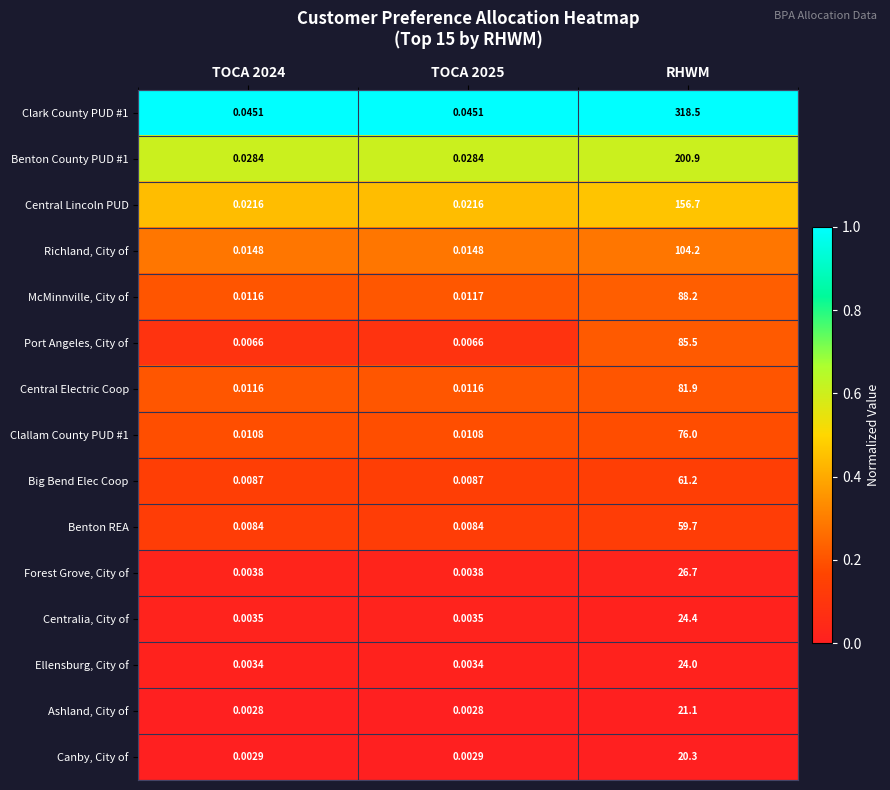

At which category is the sum across all series the highest?

RHWM